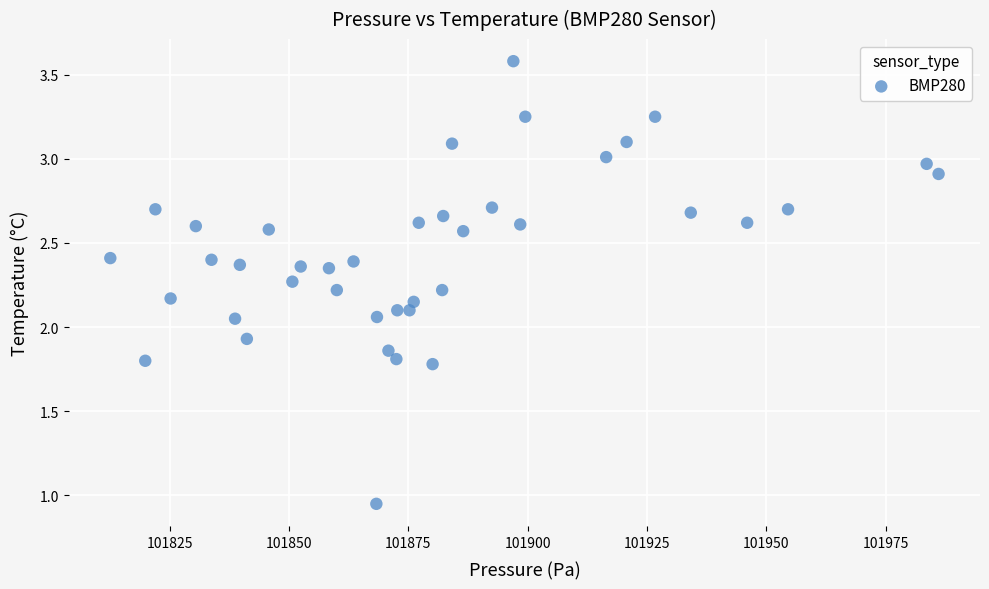

What is the range of X values (max minus min)?

173.5